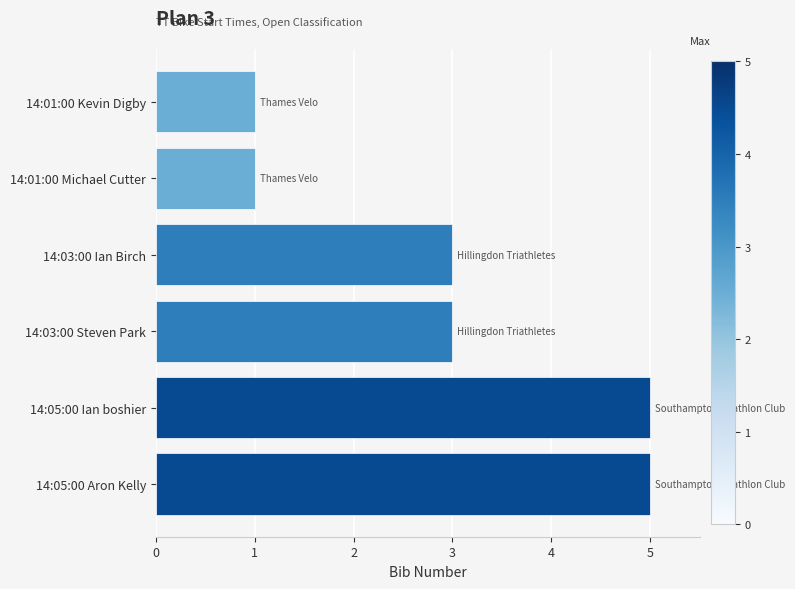

The chart shows a value of 1 at 14:03:00 Steven Park. True or false?

False